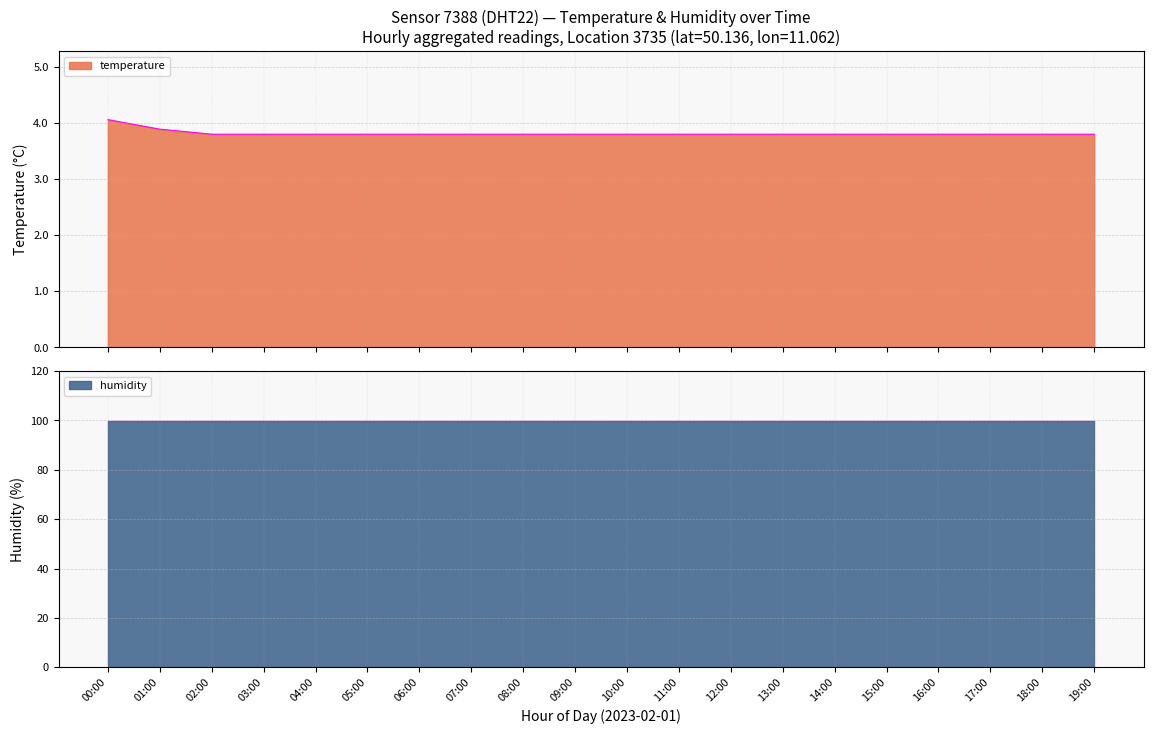

Where is humidity nearest to the value 99?

00:00